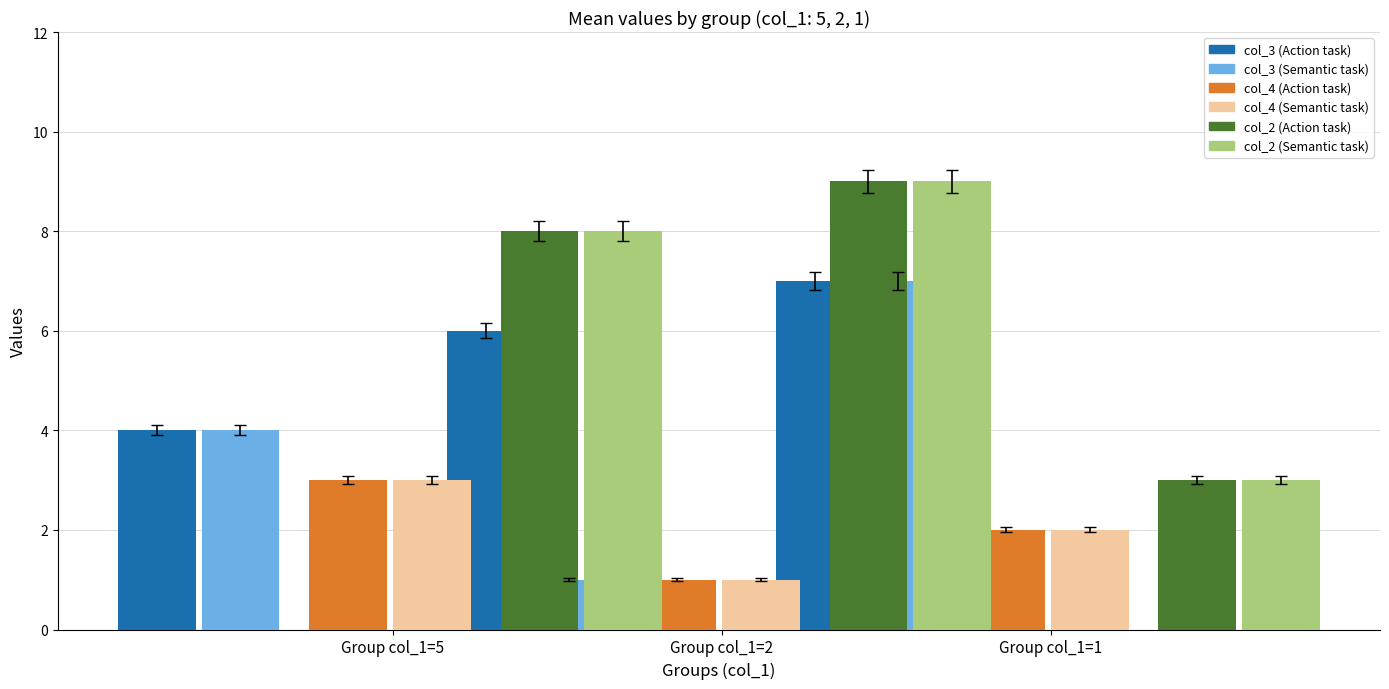

How many distinct data groups are displayed?

6